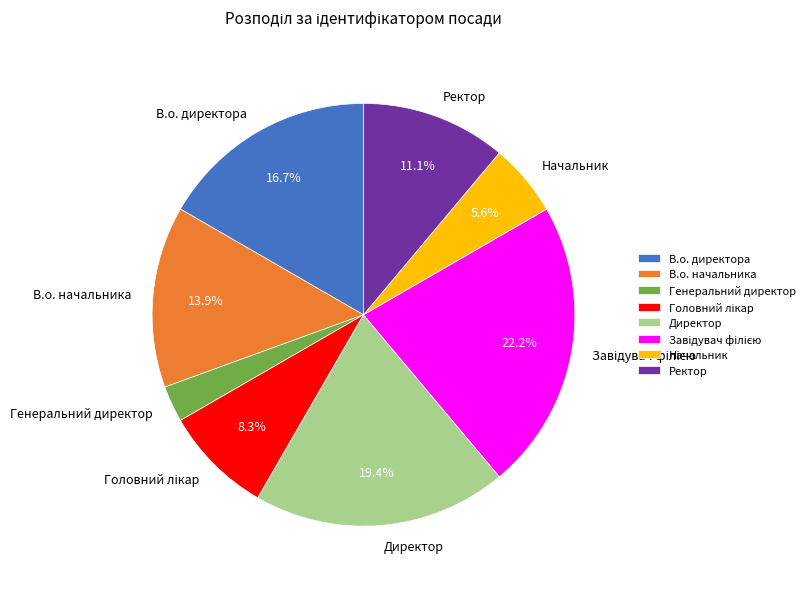

What percentage is the В.о. начальника slice, to the nearest percent?

14%